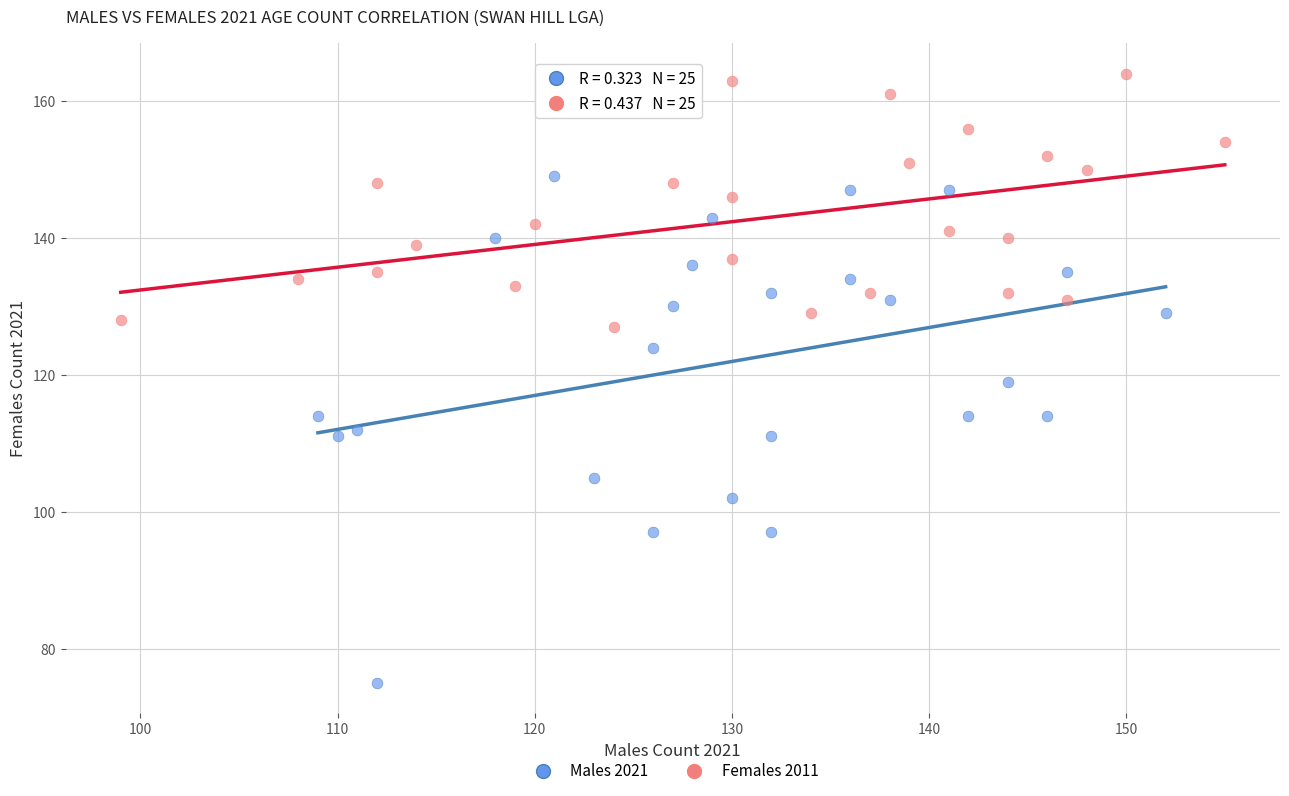

Which series has the largest Y range (max minus min)?

Males 2021